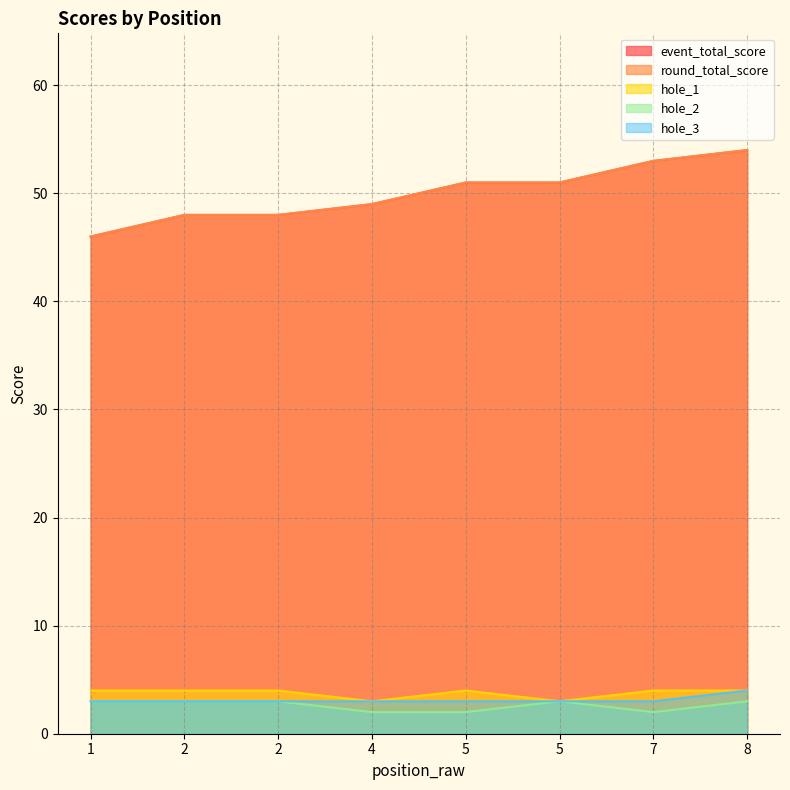

True or false: event_total_score and round_total_score cross at least once.

False